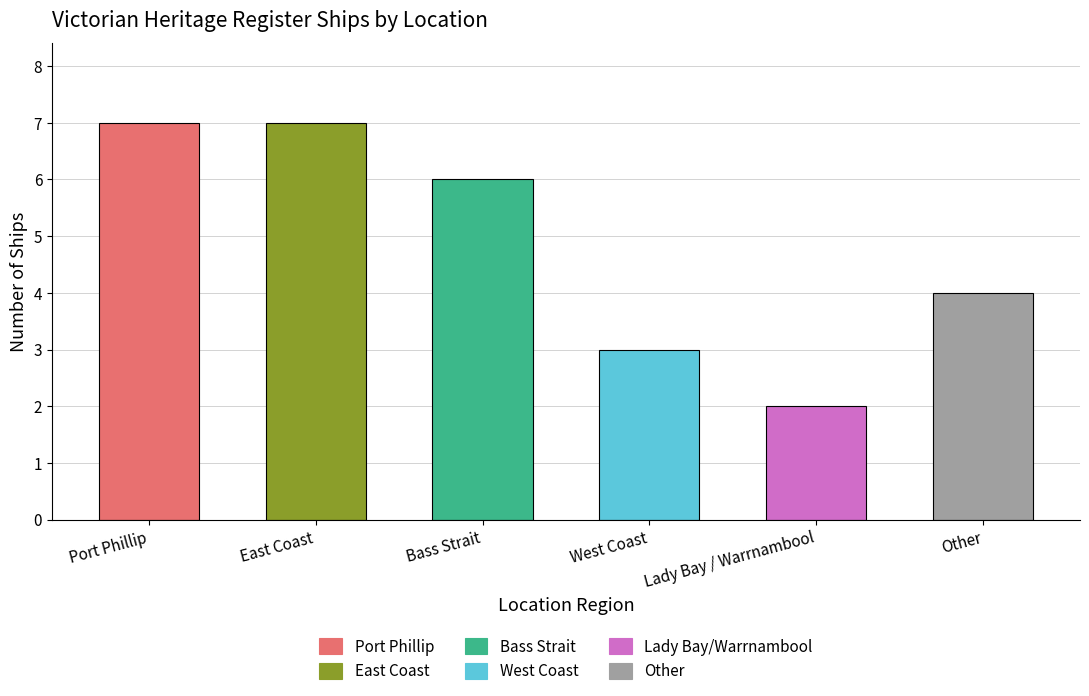

Reading left to right, list all the values displayed in this chart.

7	7	6	3	2	4